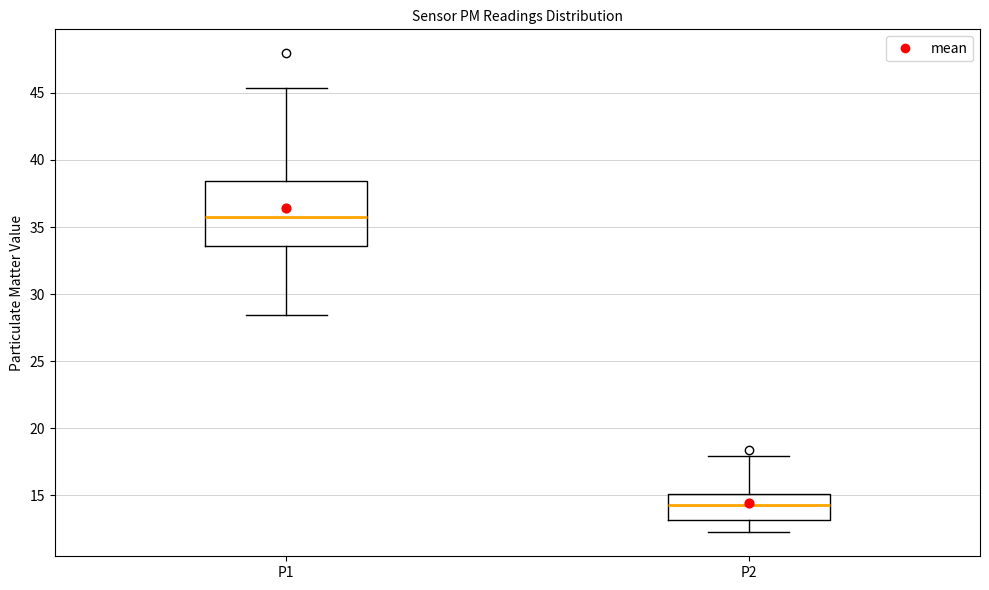

Which box has the highest median line?

P1